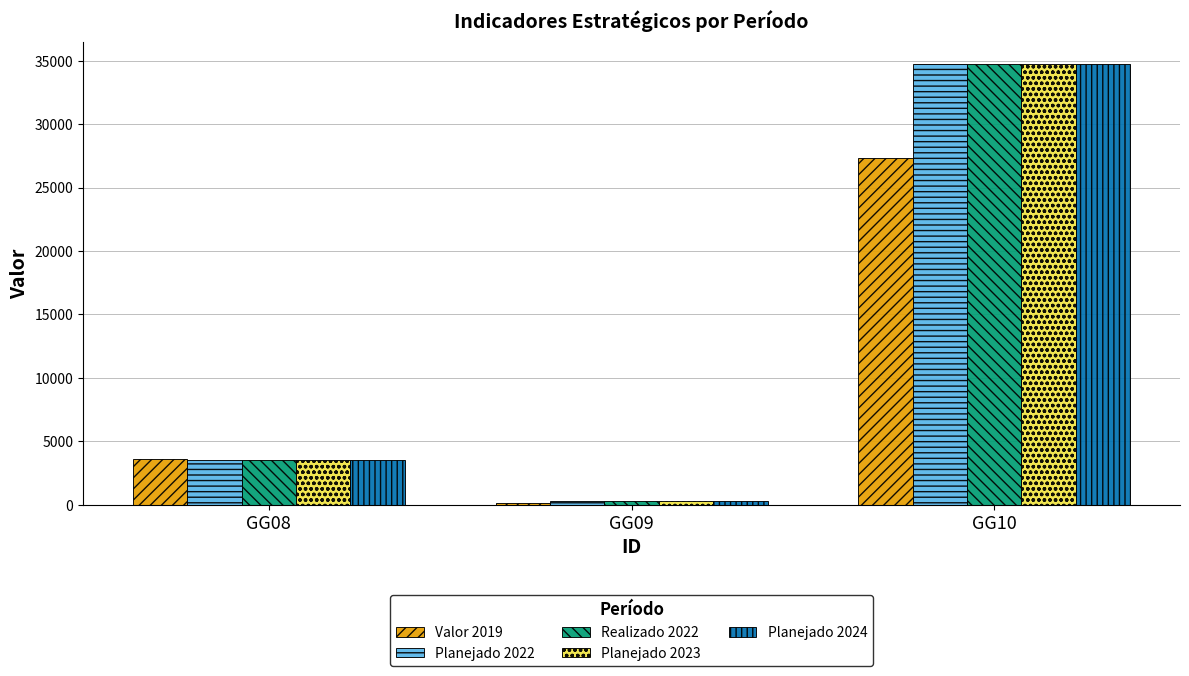

How many data points does each series have?

3